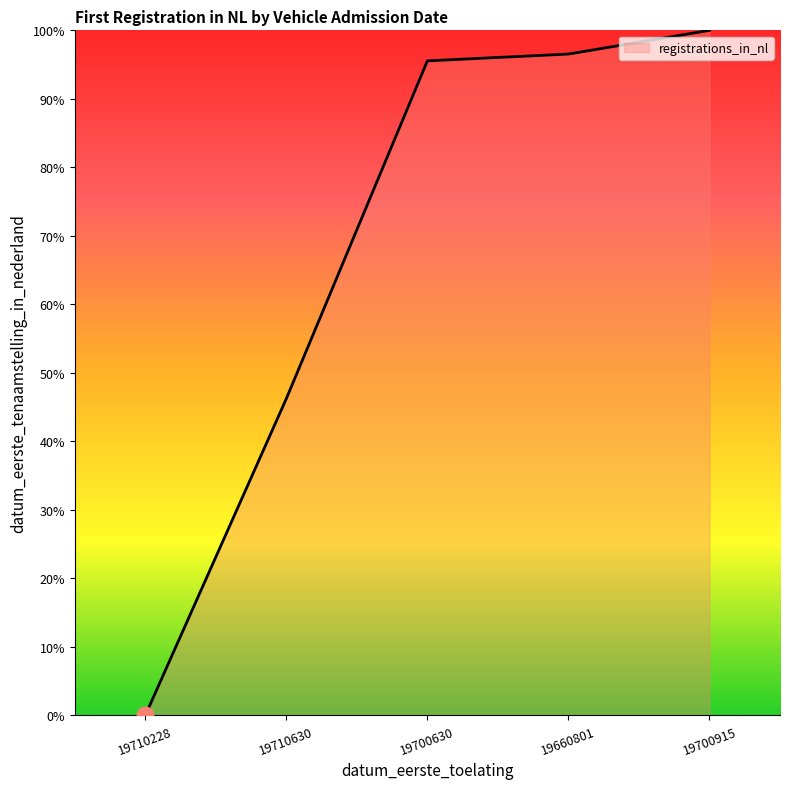

The chart shows a value of 175.1 at 19700915. True or false?

False